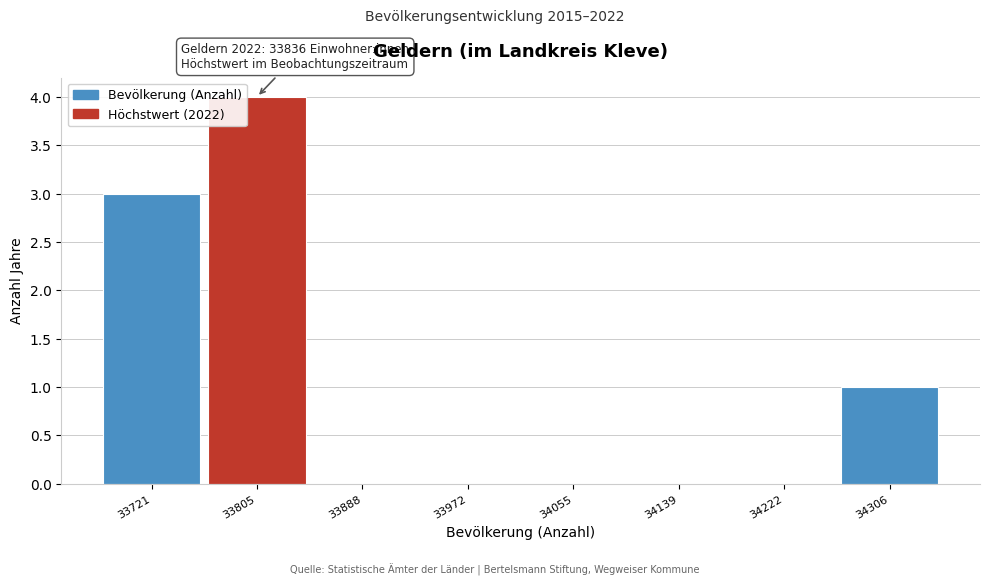

Which range on the x-axis has the tallest bar?

33760 to 33850